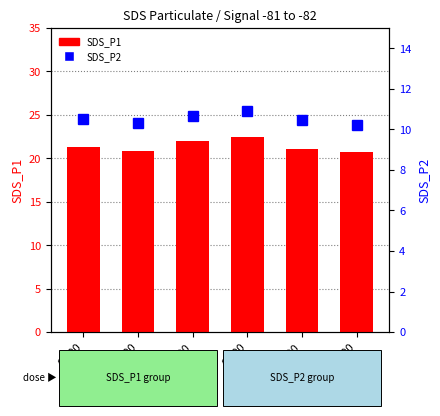

Is it true that SDS_P2 equals 17.0 at 01:00?

False